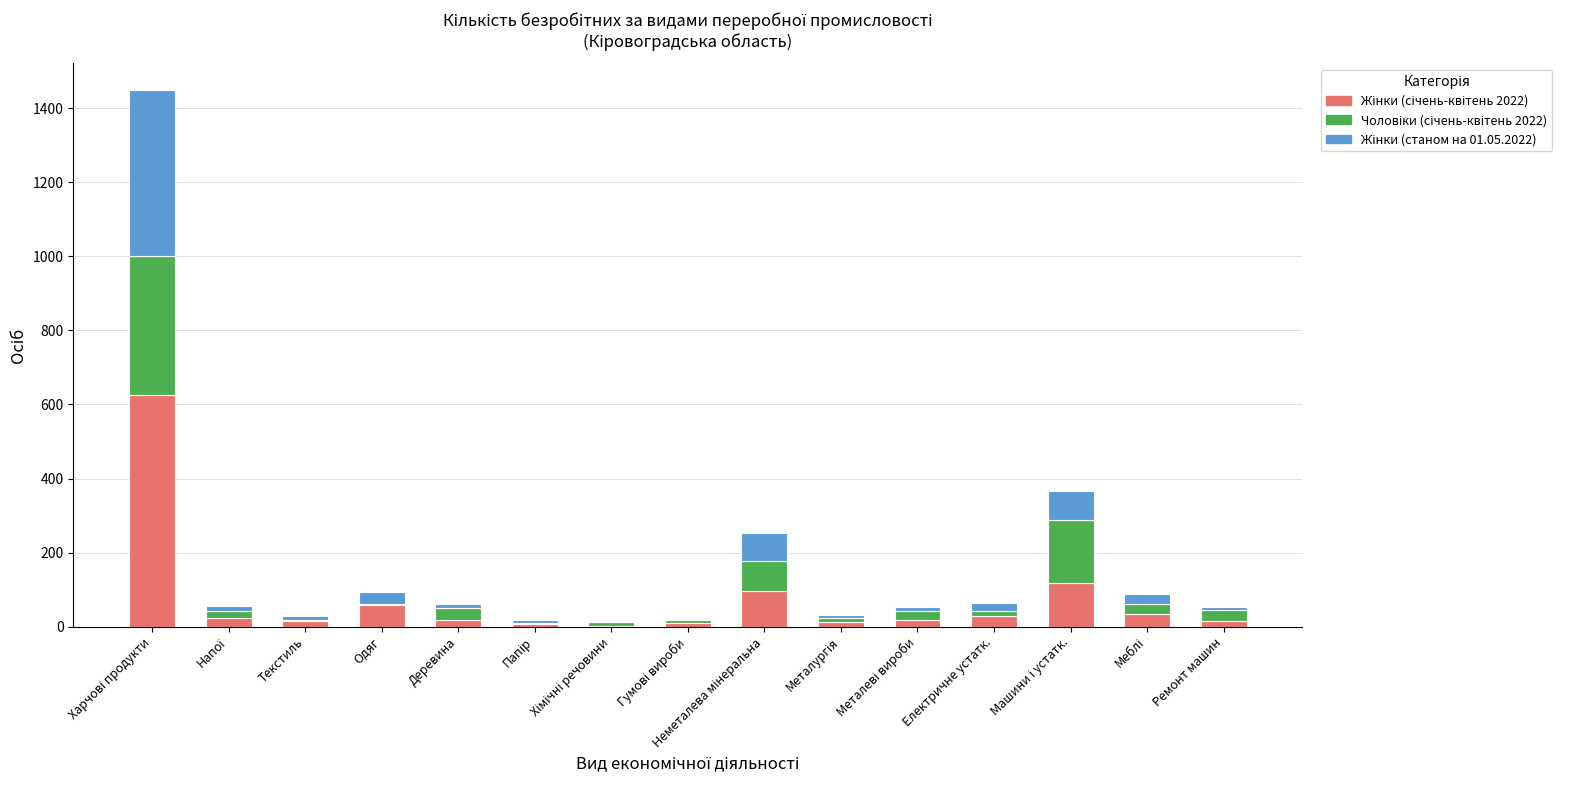

What is the average value of the Жінки (станом на 01.05.2022) series?

51